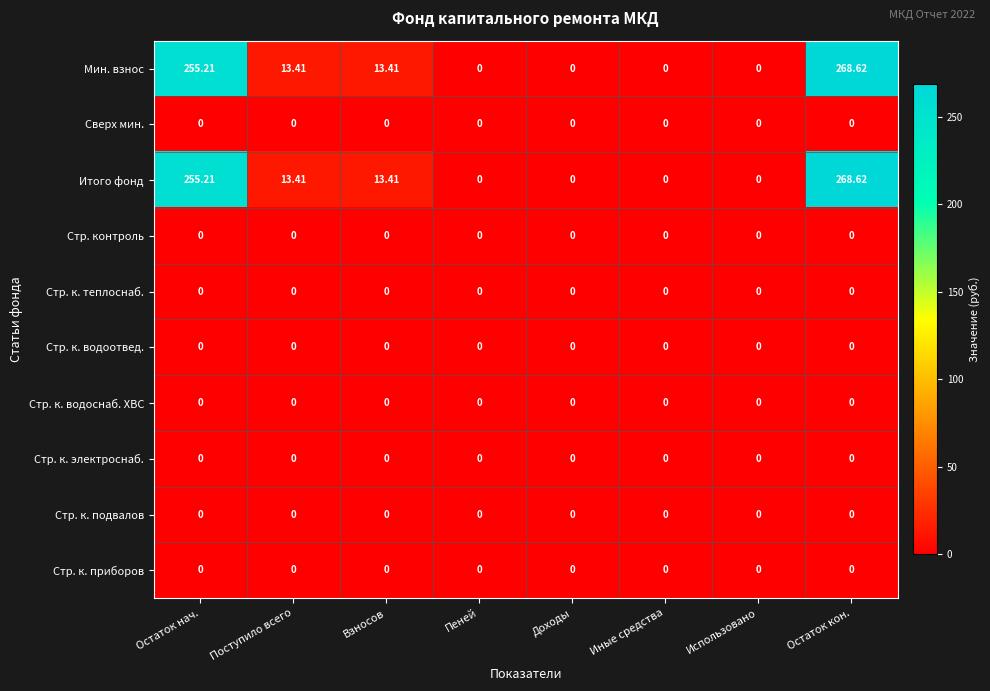

At how many categories does at least one series exceed 232?

2